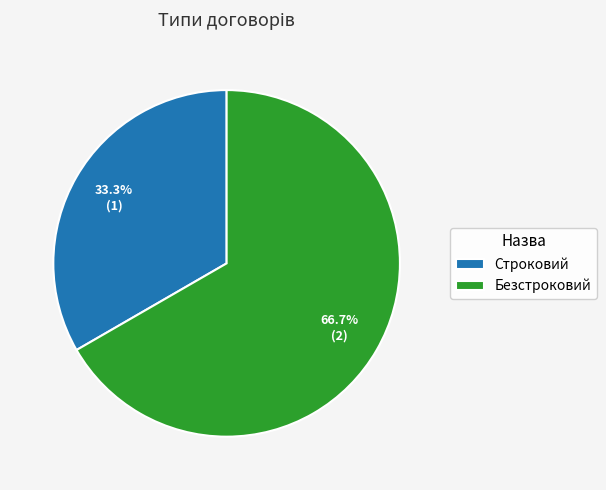

To the nearest percent, what is the combined percentage of Строковий and Безстроковий?

100%